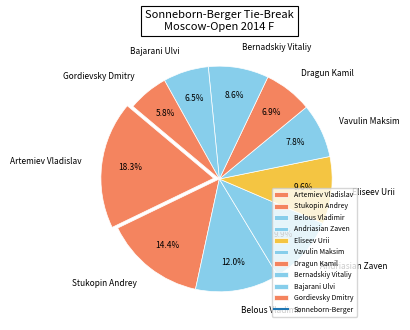

Is there any slice that represents more than half of the pie?

No